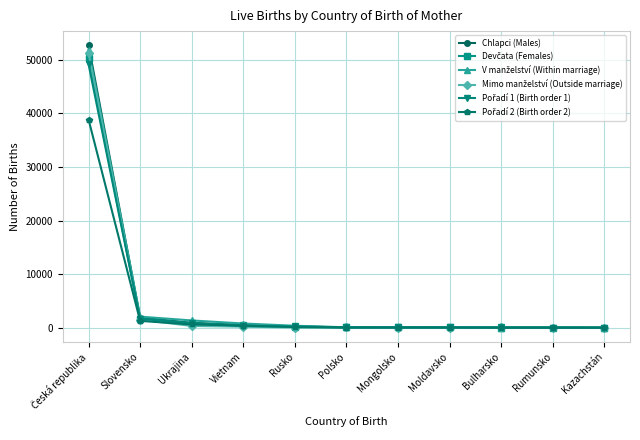

What is the label of the 2nd point from the left?

Slovensko